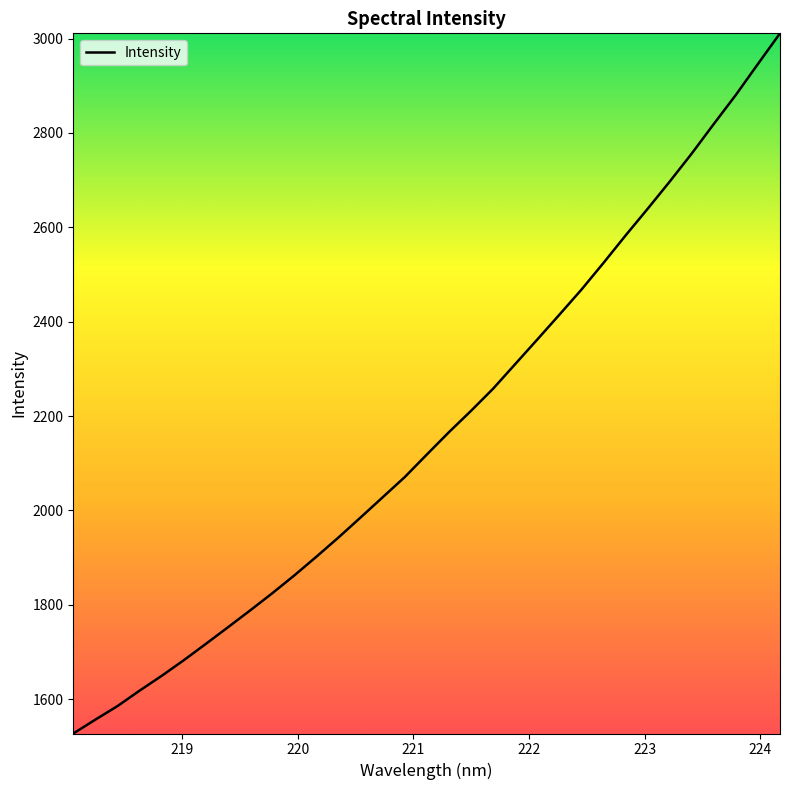

What is the difference between the maximum and minimum values?

1484.1